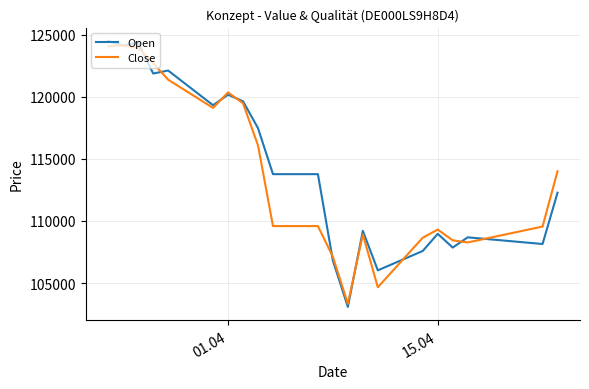

What is the difference between the maximum and second lowest values in the Open series?

18462